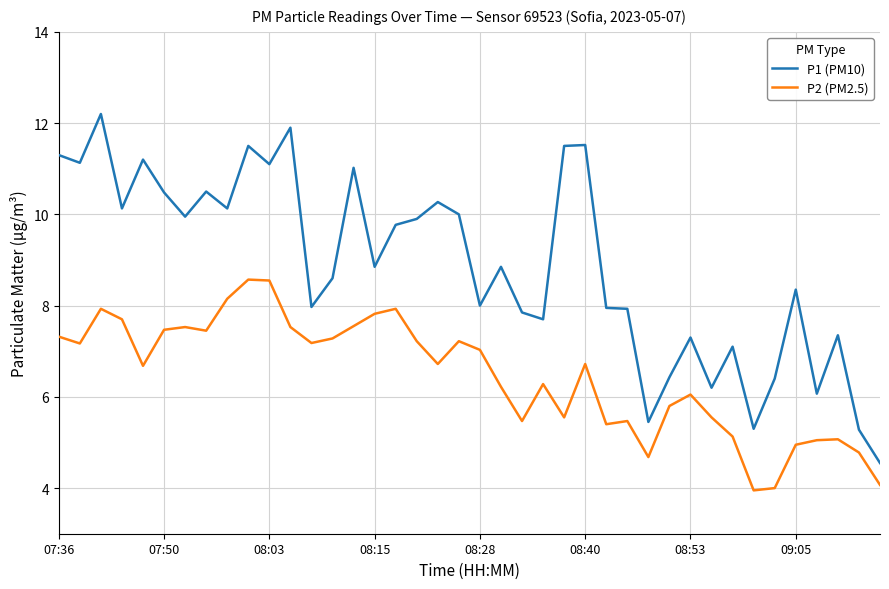

True or false: P1 (PM10) and P2 (PM2.5) intersect in this chart.

False